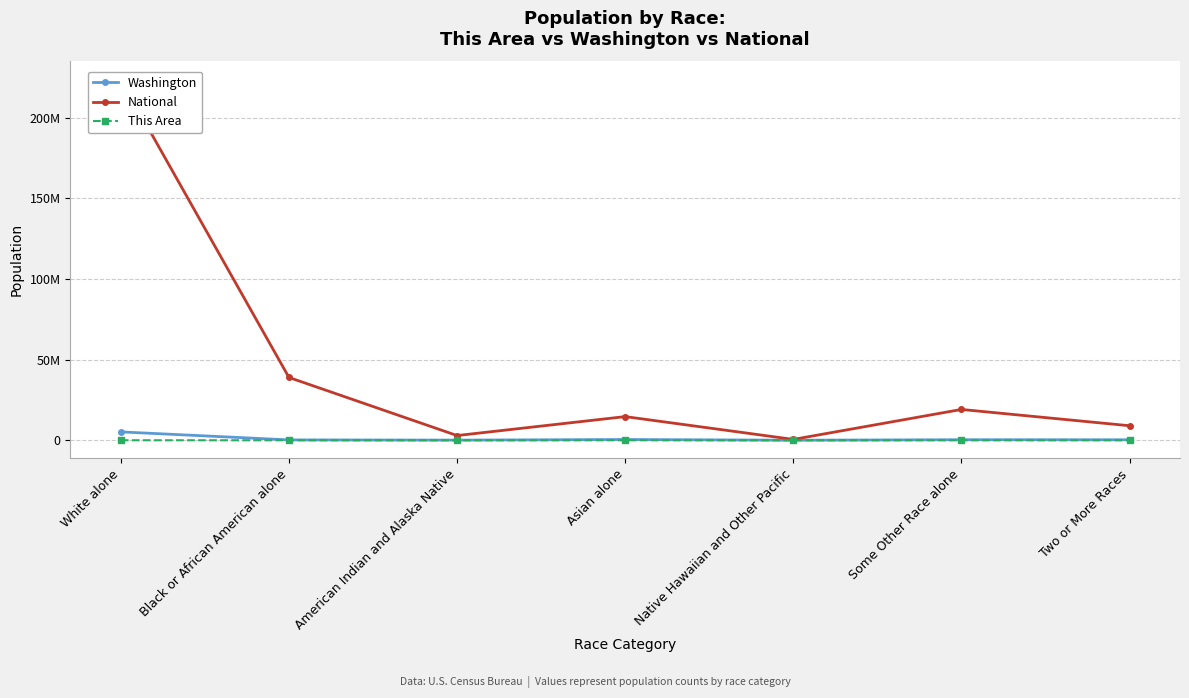

Reading left to right, transcribe all the data shown in this chart.

Washington: 5196362	240042	103869	481067	40475	349799	312926
National: 223553265	38929319	2932248	14674252	540013	19107368	9009073
This Area: 17824	50	481	127	19	1147	670